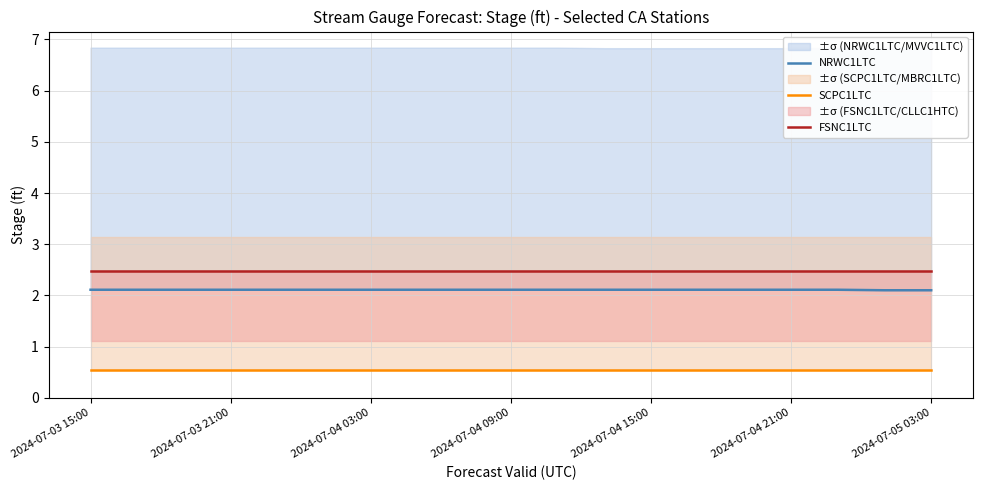

How many distinct data groups are displayed?

3